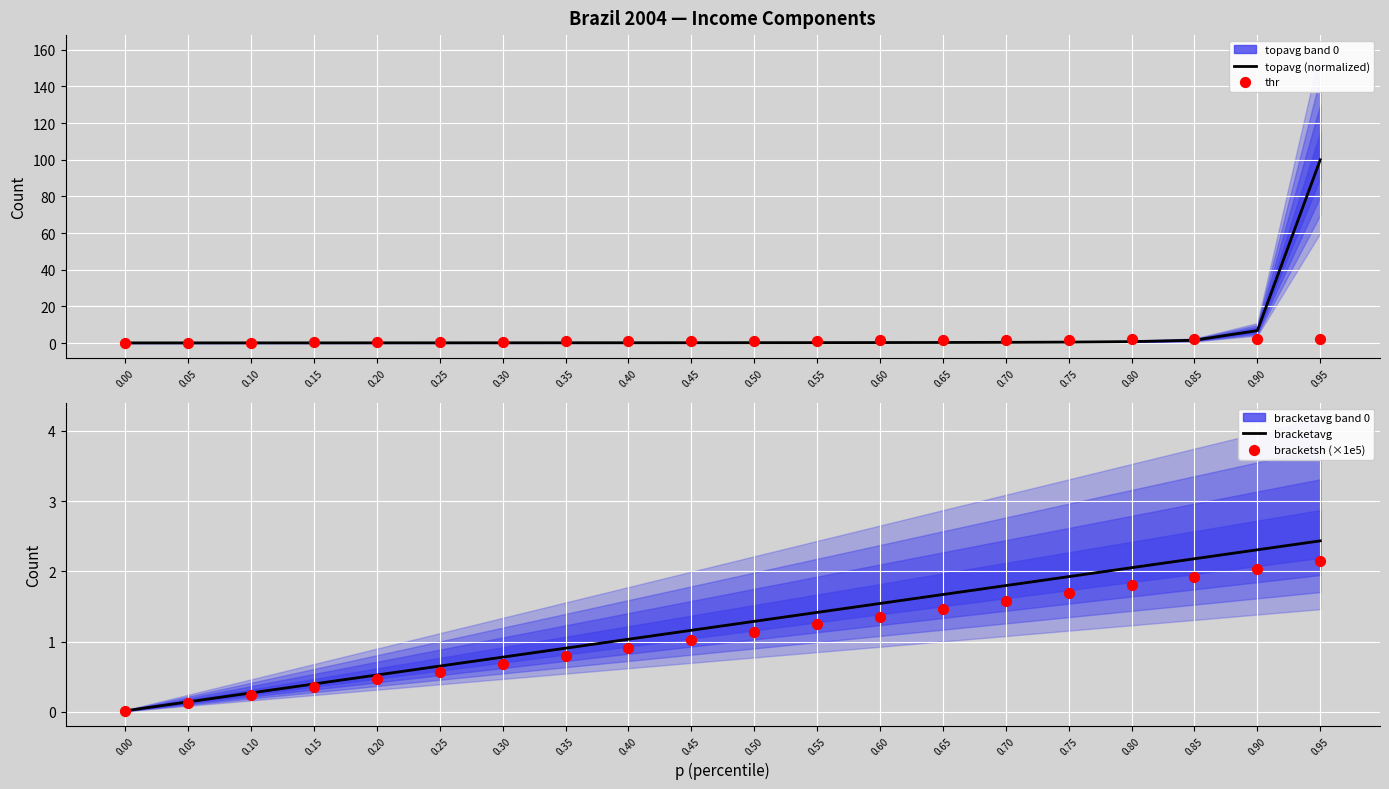

What is the total value across all series at 0.45?

3.5